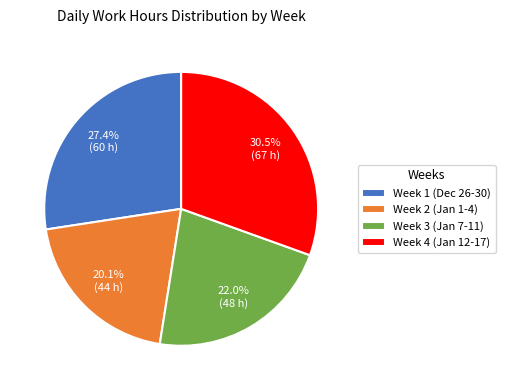

Rank the categories by value from highest to lowest.

Week 4 (Jan 12-17), Week 1 (Dec 26-30), Week 3 (Jan 7-11), Week 2 (Jan 1-4)